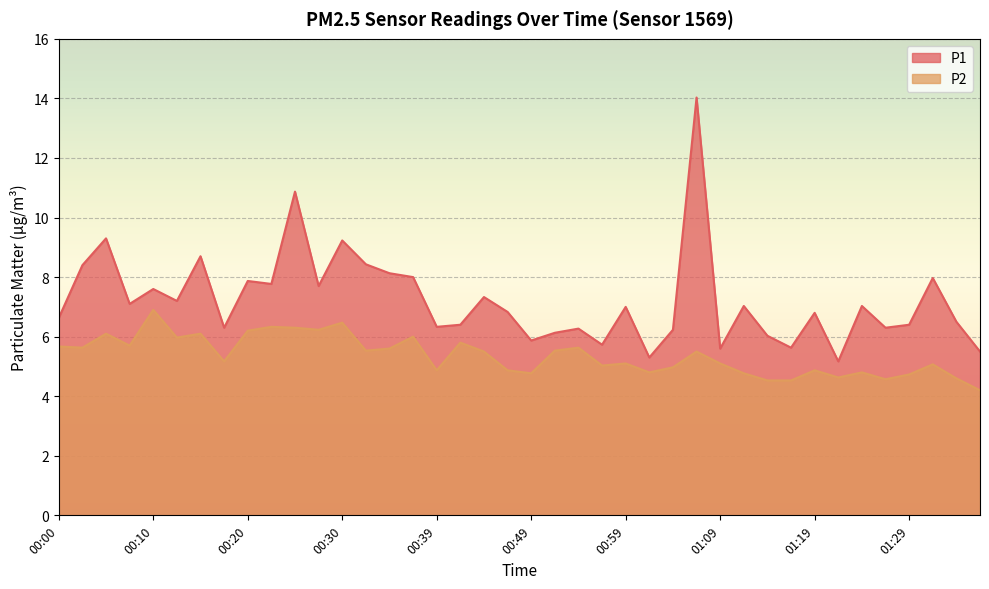

What is the sum of all P2 values?

214.7